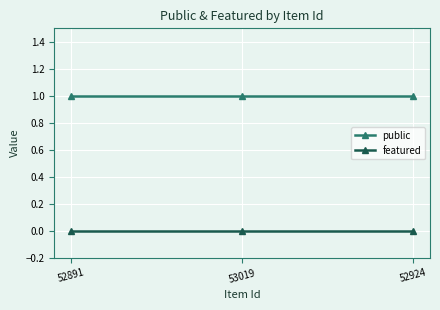

Which series has the largest total across all categories?

public